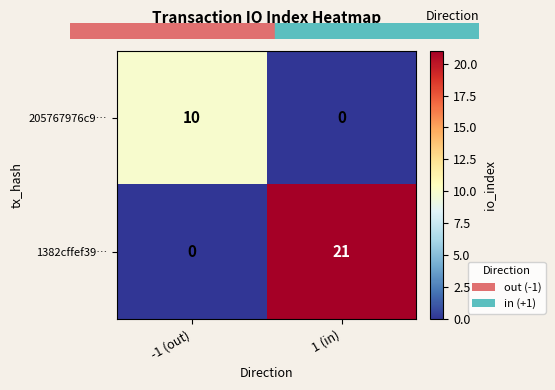

At which label is 1382cffef39… closest to 10?

-1 (out)